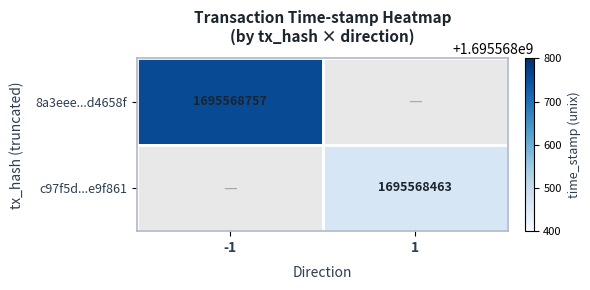

Which series changed the most between direction and time_stamp?

8a3eee4942f22494f4aa14a72965ca3c6d4658f